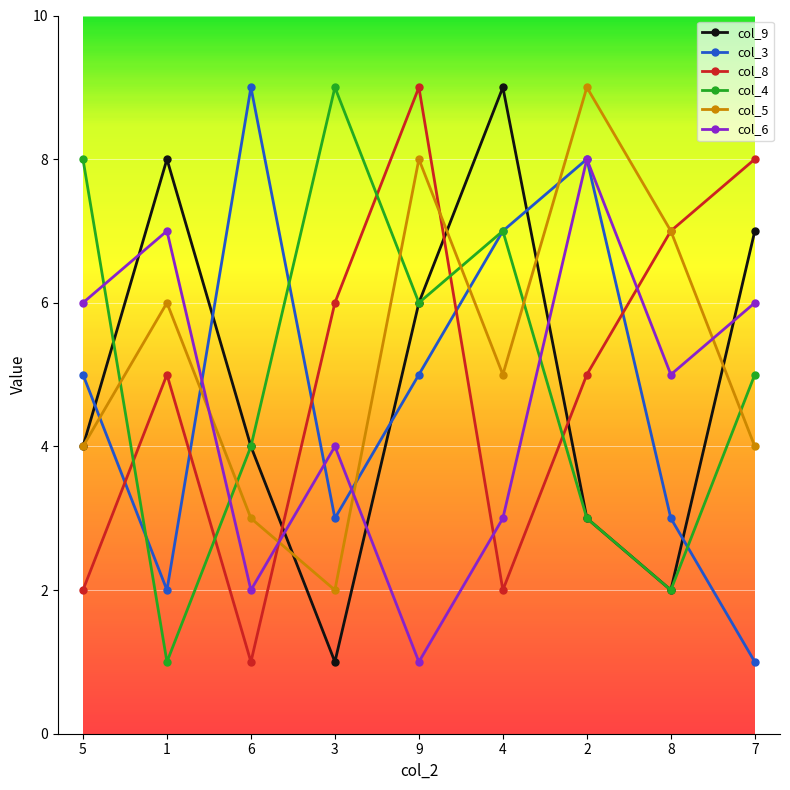

Reading left to right, list all the values displayed in this chart.

col_9: 4	8	4	1	6	9	3	2	7
col_3: 5	2	9	3	5	7	8	3	1
col_8: 2	5	1	6	9	2	5	7	8
col_4: 8	1	4	9	6	7	3	2	5
col_5: 4	6	3	2	8	5	9	7	4
col_6: 6	7	2	4	1	3	8	5	6